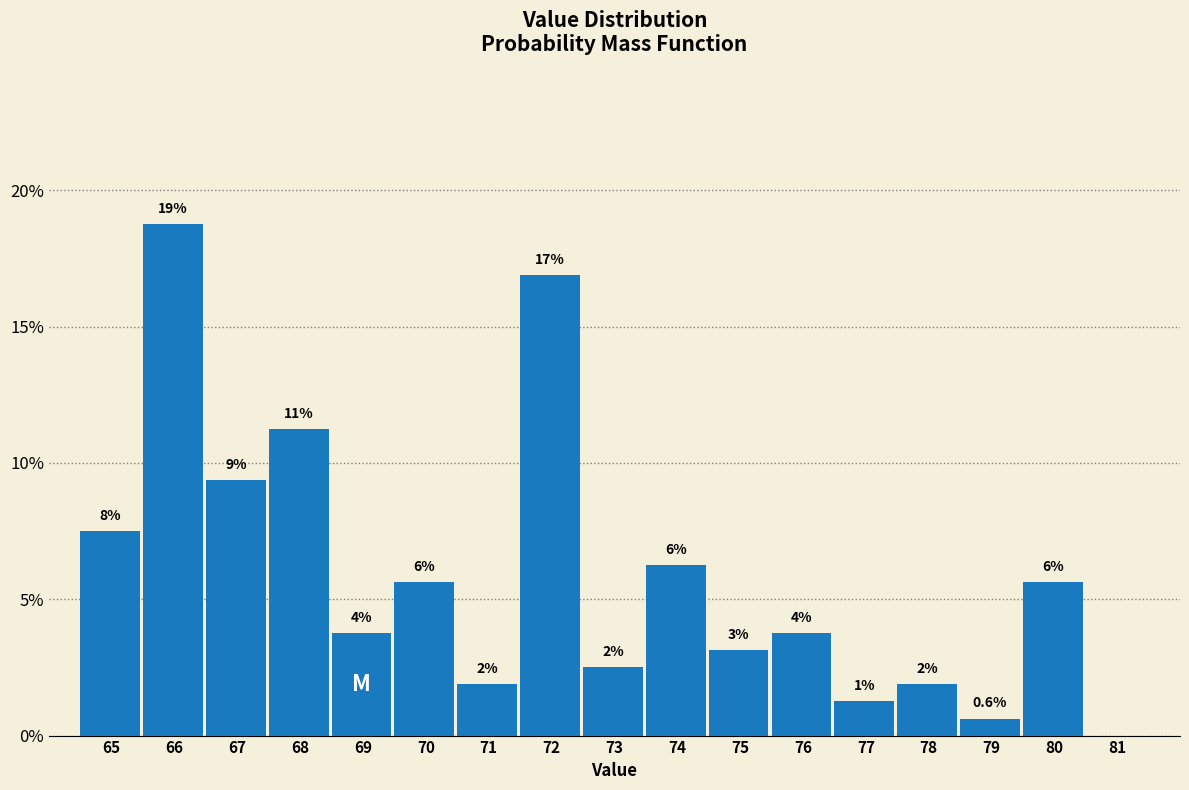

Are the bars horizontal?

No